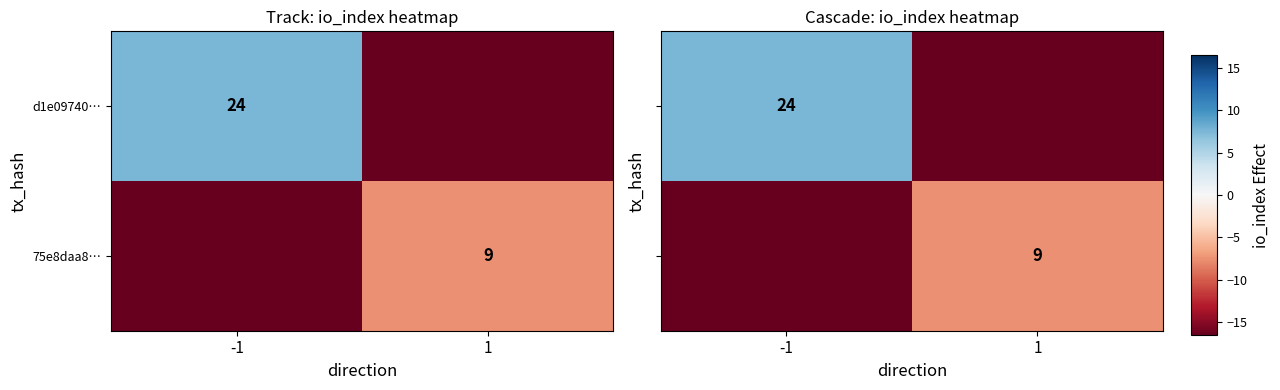

List the series in order of their peak value, lowest first.

75e8daa8…, d1e09740…